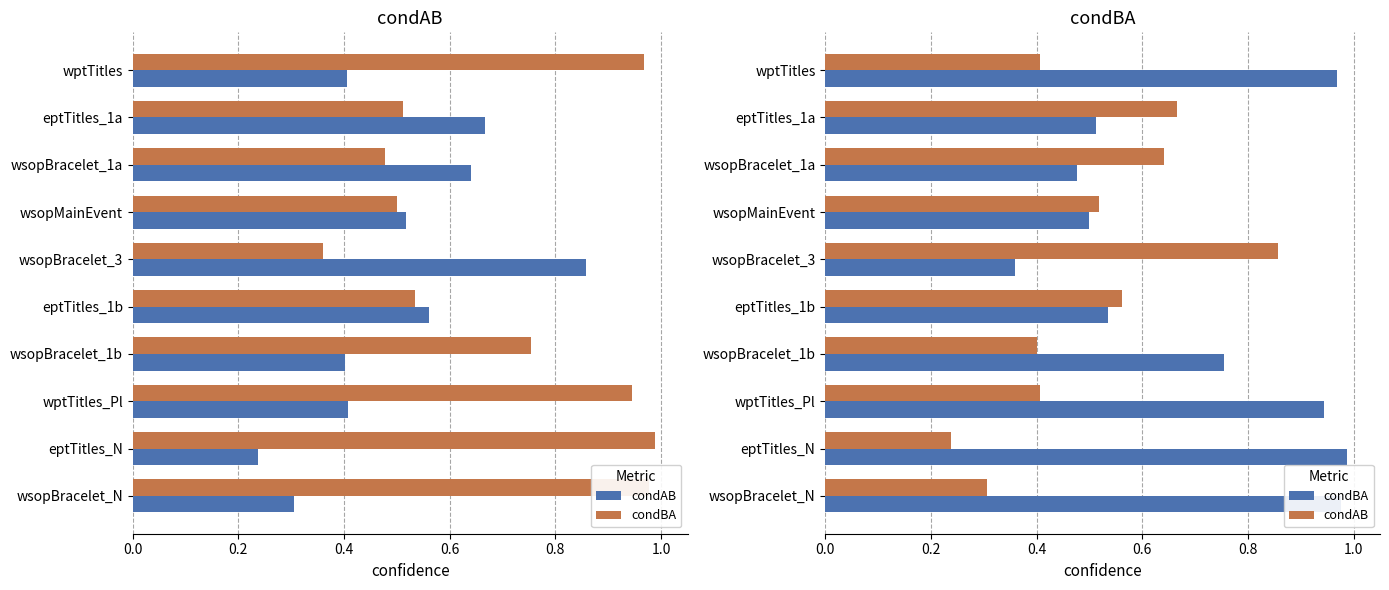

What are all the series names shown in the legend?

condAB, condBA